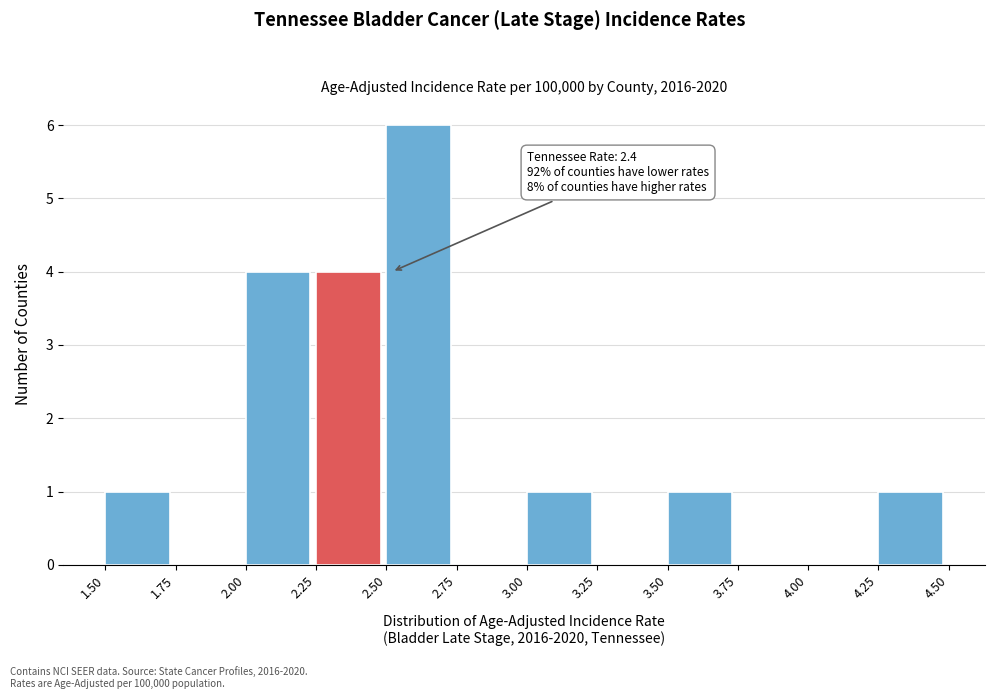

Over which range of the x-axis is the bar tallest?

2.50 to 2.75